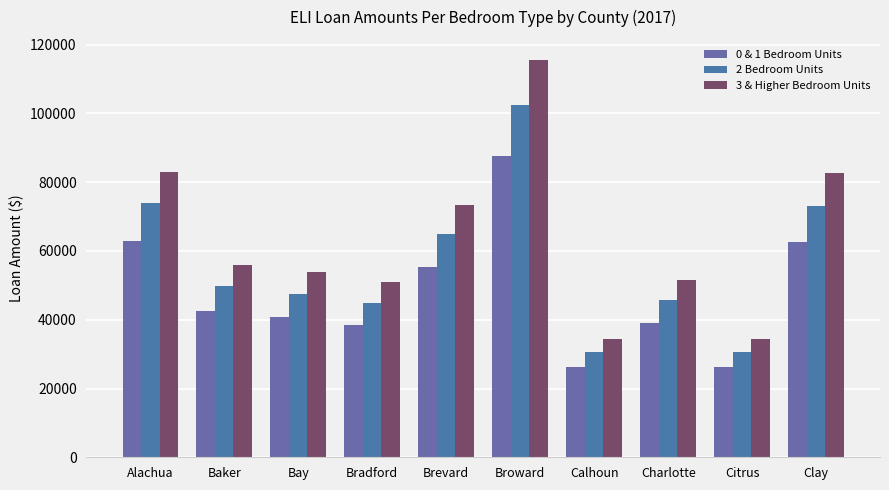

How many data points does each series have?

10